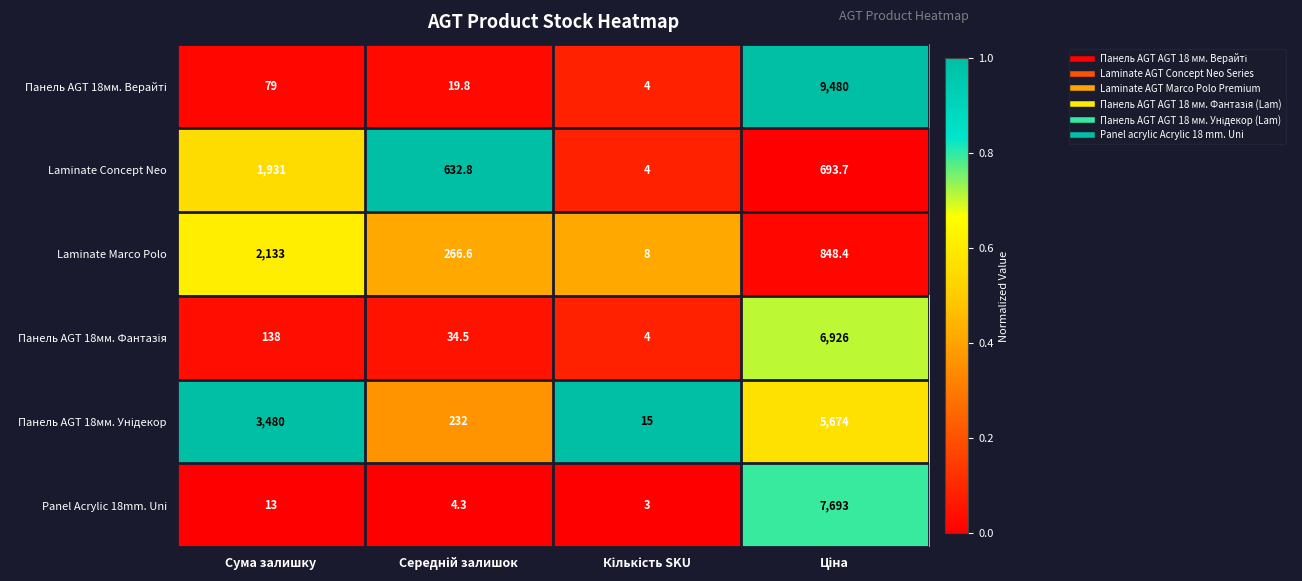

What is the sum of all Laminate Marco Polo values?

3256.0